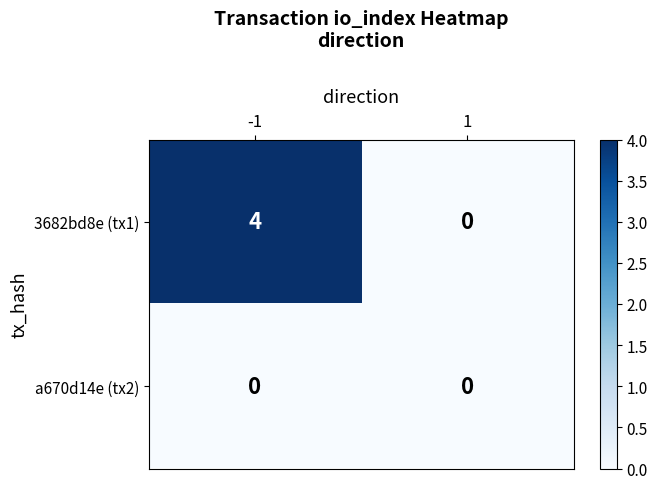

Which series has the largest total across all categories?

3682bd8e (tx1)